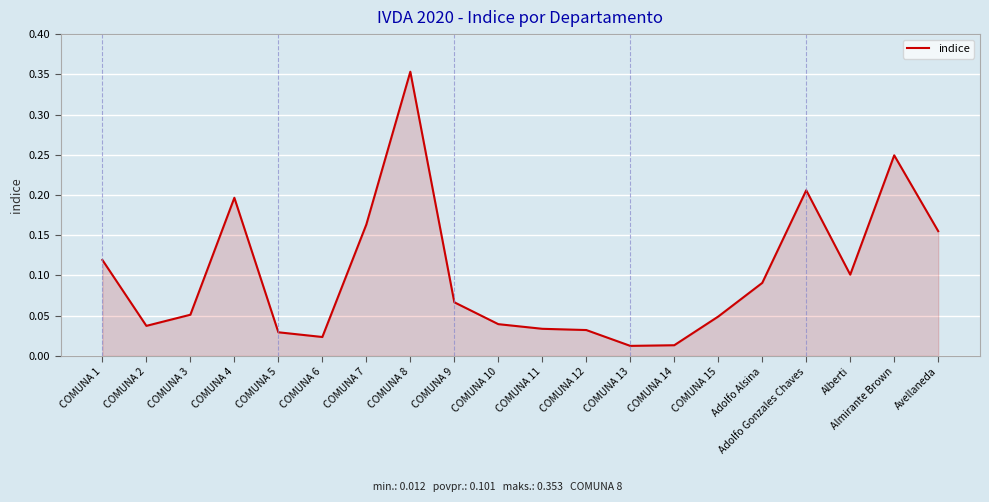

What position from the right is COMUNA 6?

15